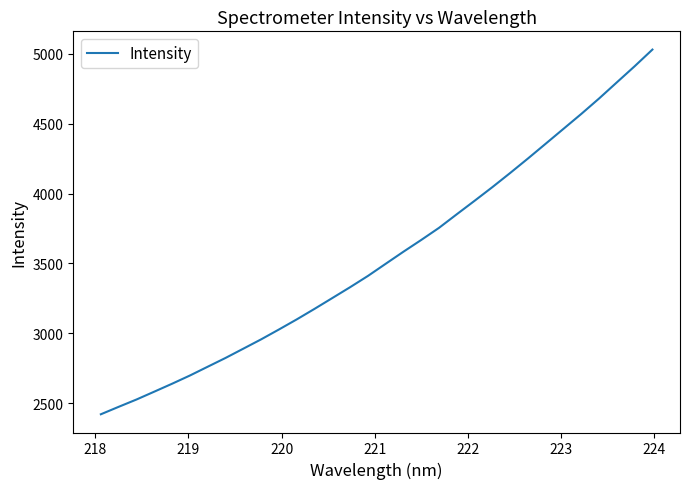

What is the smallest value displayed?

2420.1